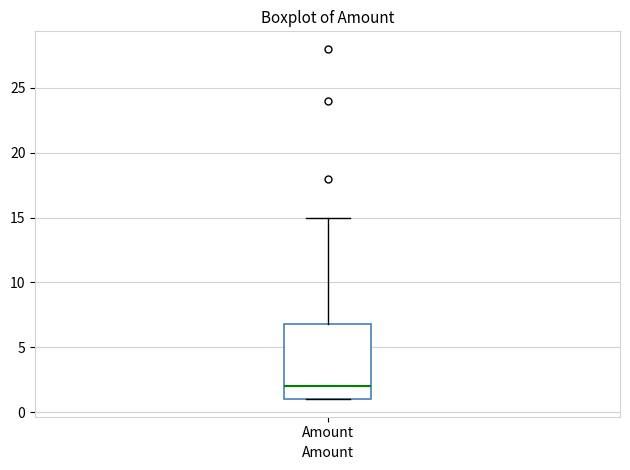

Read this box plot against the y-axis: the position of the median line, the range covered by the box, and the ends of both whiskers. The values are not printed on the chart, so give them approximately, as read against the axis.

median 2, box 1 to 7, whiskers 1 to 15